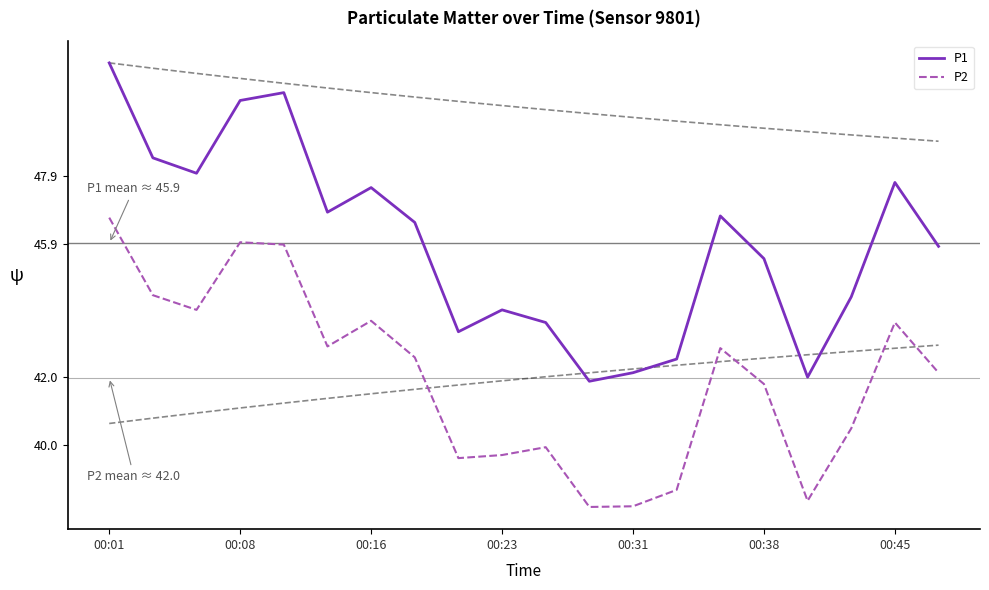

At which label does P1 reach its peak?

00:01